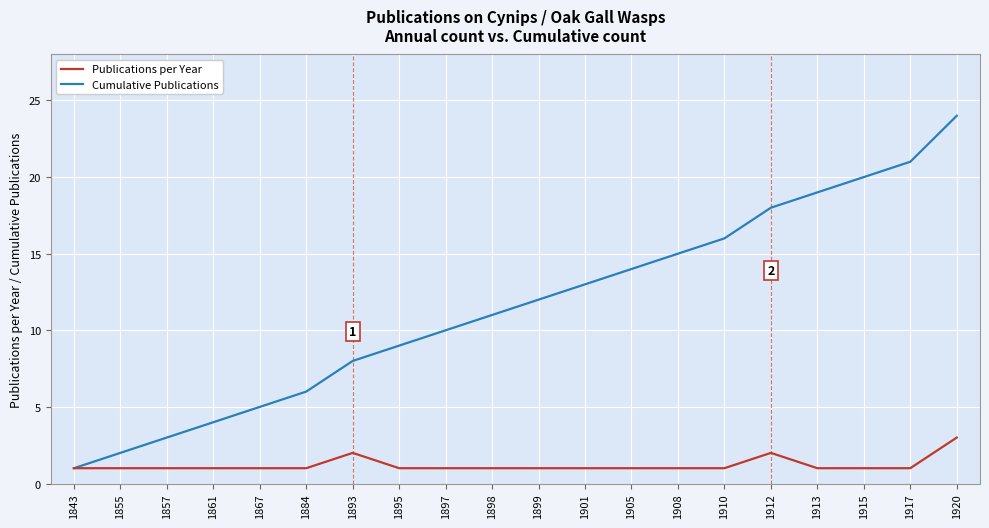

What is the total value across all series at 1901?

14